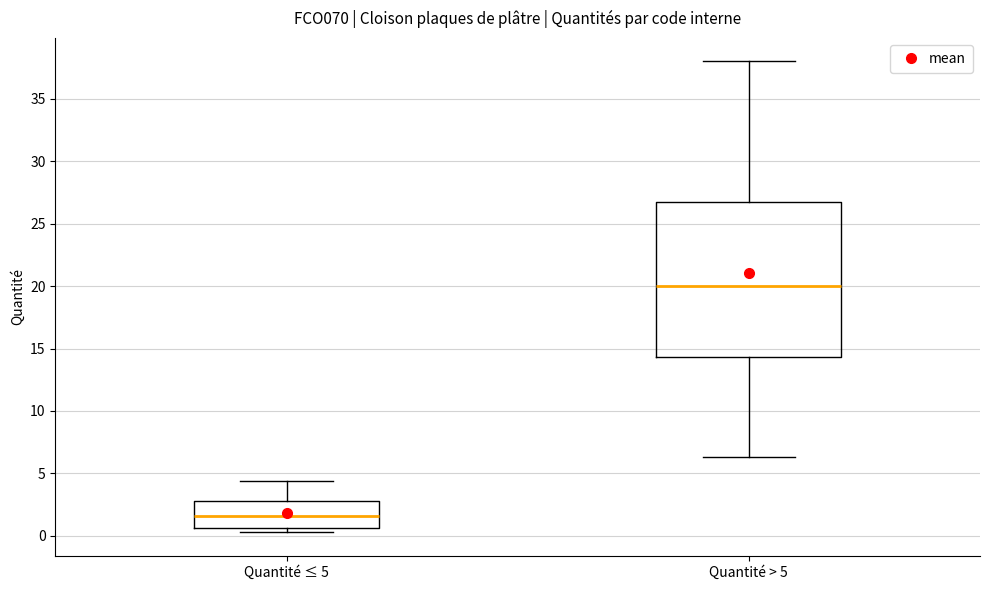

Reading left to right, read every box against the y-axis: the position of its median line, the range the box covers, and the ends of its whiskers. The values are not printed on the chart, so give them approximately, as read against the axis.

Quantité ≤ 5: median 1.5, box 0.5 to 3.0, whiskers 0.5 (just below the box's lower edge) to 4.5
Quantité > 5: median 20.0, box 14.5 to 27.0, whiskers 6.5 to 38.0